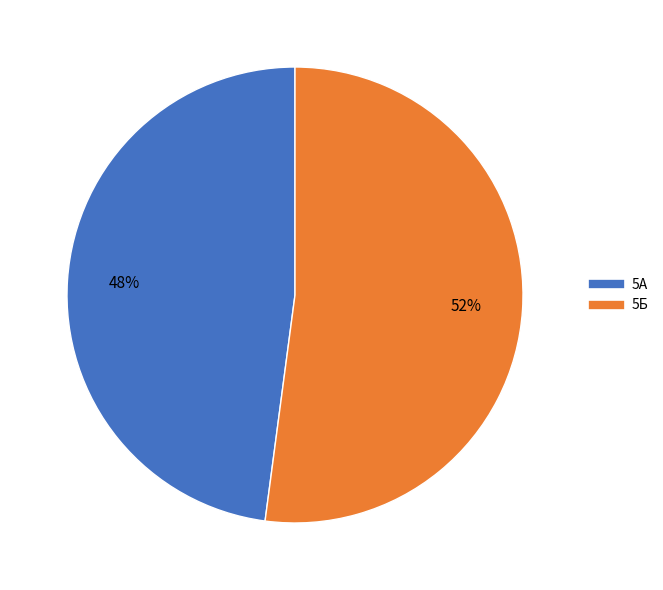

Count the number of slices in the pie.

2